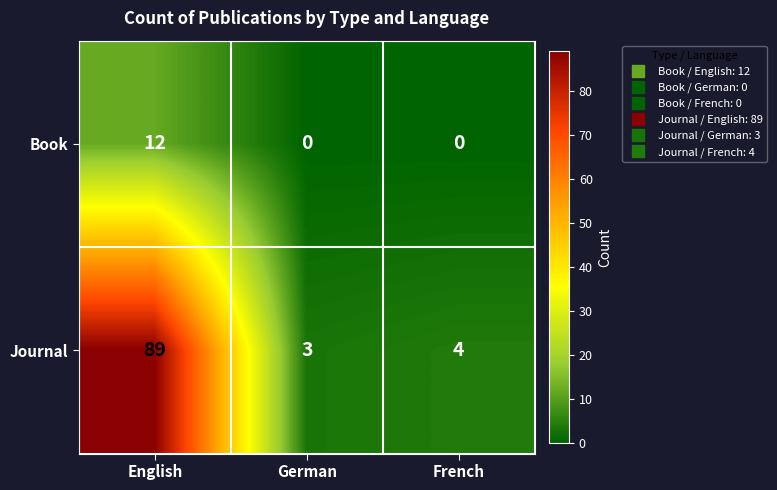

What is the difference between the maximum and second lowest values in the Book series?

12